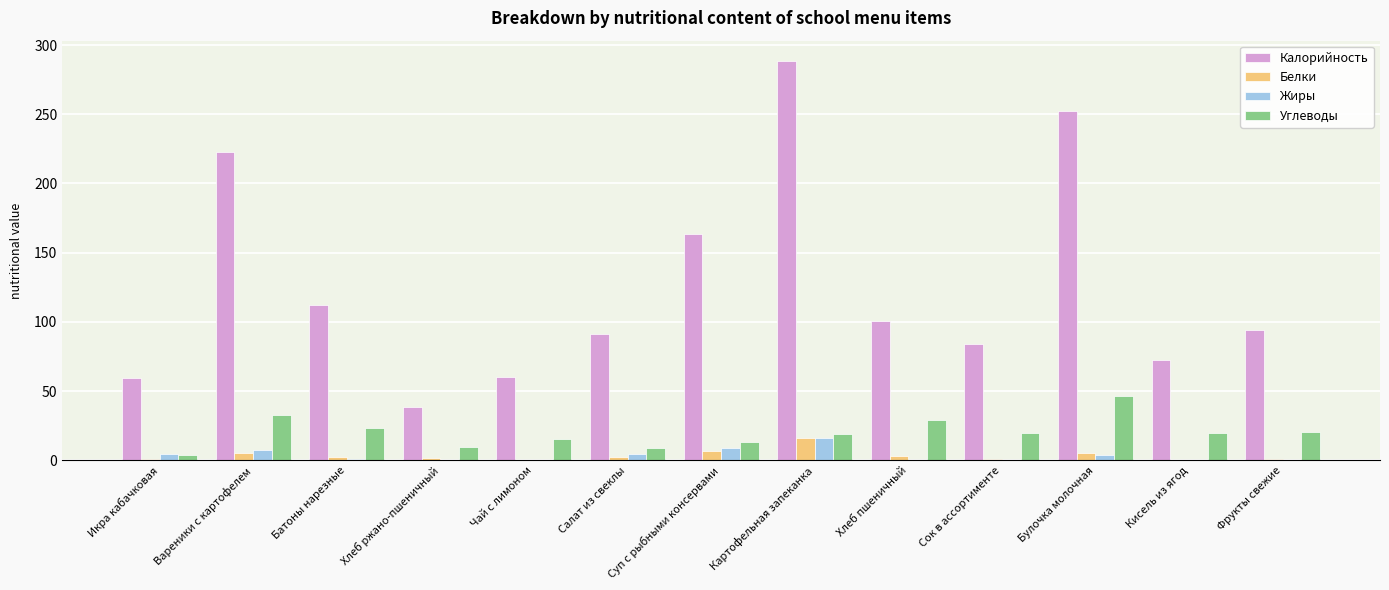

Is it true that Углеводы equals 19.6 at Кисель из ягод?

True